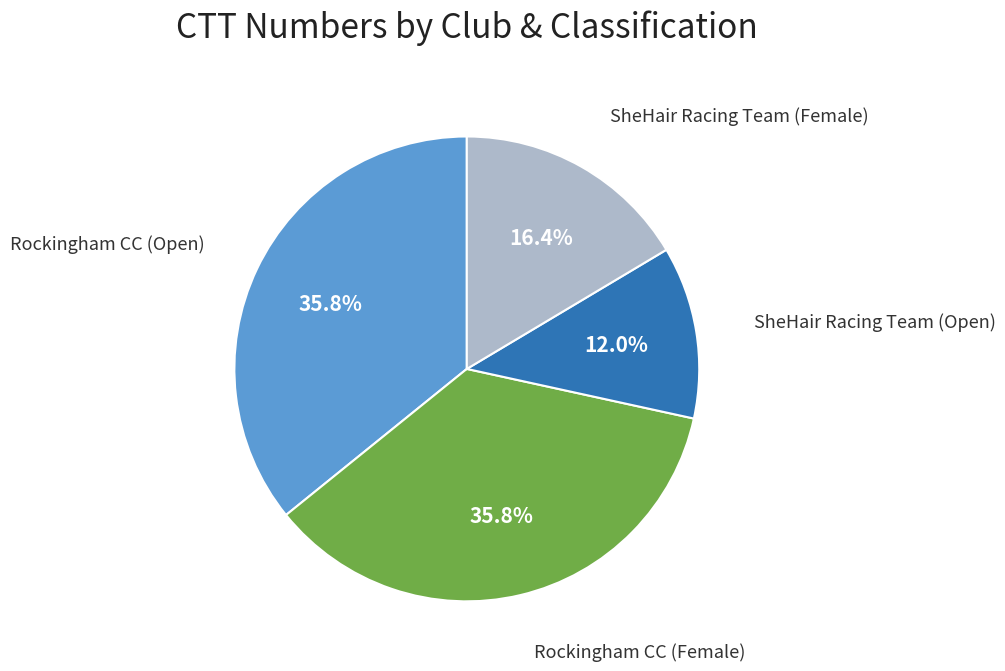

To the nearest percent, what is the average slice percentage?

25%